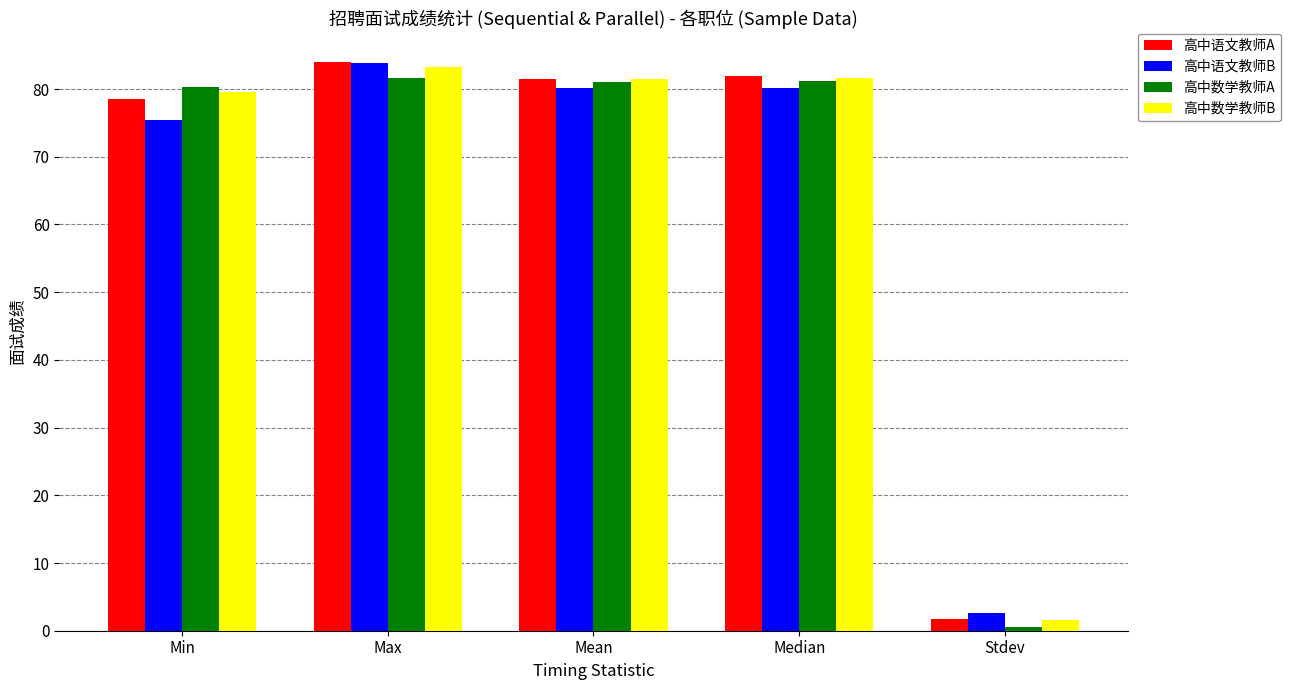

What is the highest value of the 高中语文教师A series?

84.0